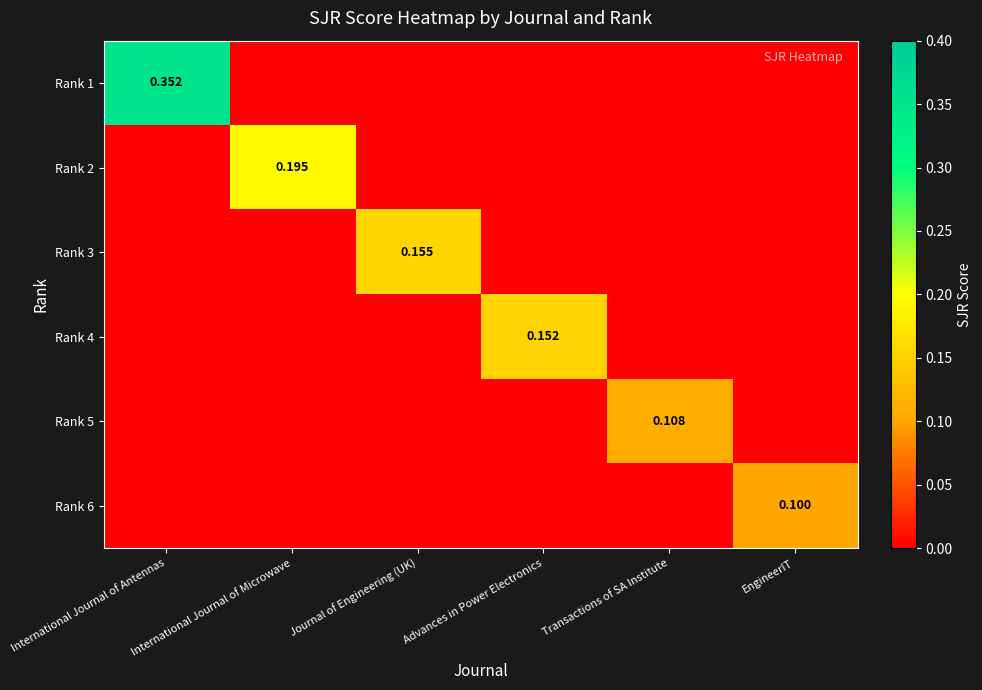

Which series changed the most between Journal of Engineering (UK) and EngineerIT?

Rank 3